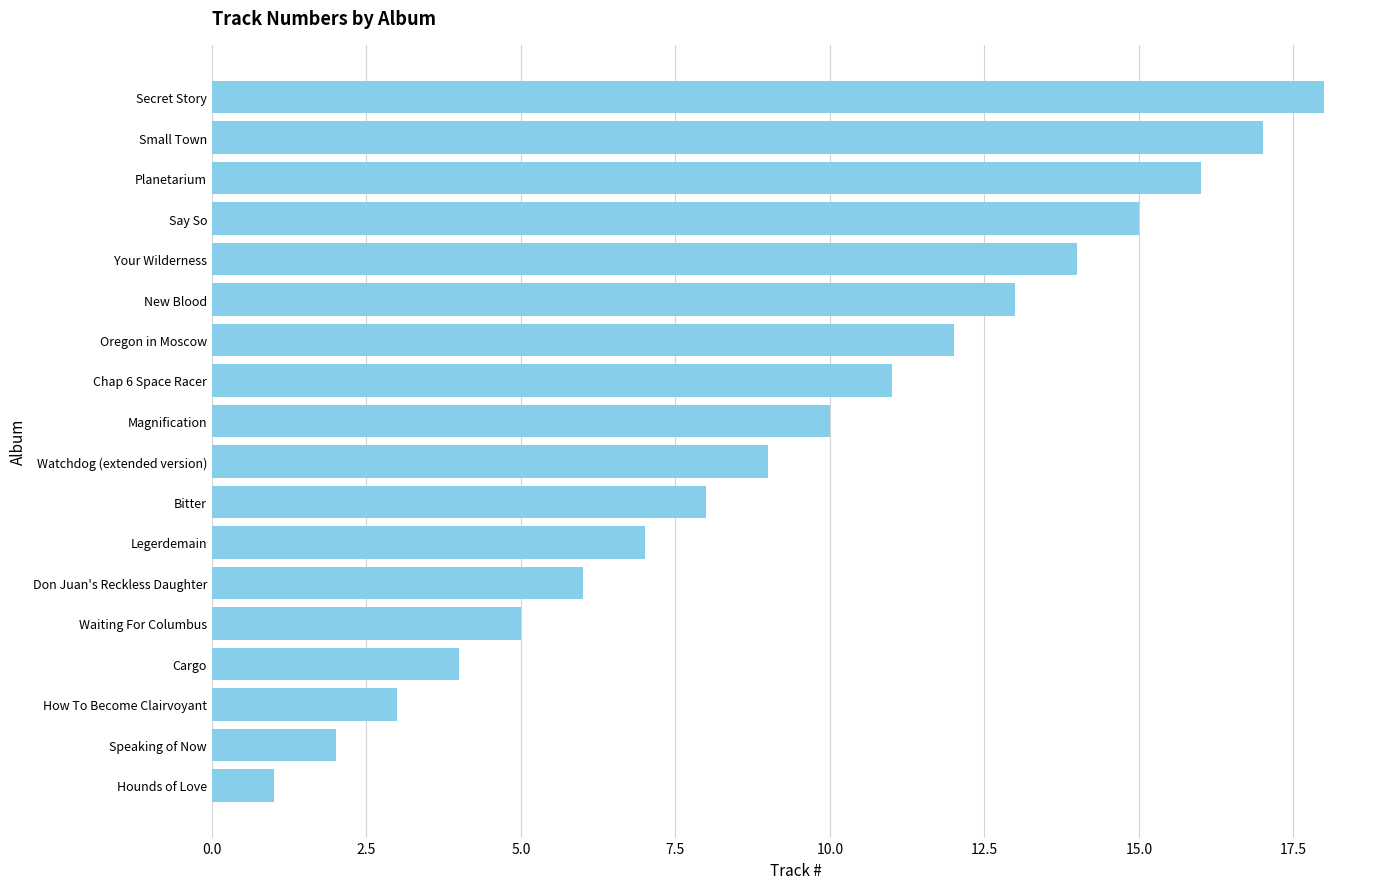

List the labels in order of value, largest first.

Secret Story, Small Town, Planetarium, Say So, Your Wilderness, New Blood, Oregon in Moscow, Chap 6 Space Racer, Magnification, Watchdog (extended version), Bitter, Legerdemain, Don Juan's Reckless Daughter, Waiting For Columbus, Cargo, How To Become Clairvoyant, Speaking of Now, Hounds of Love